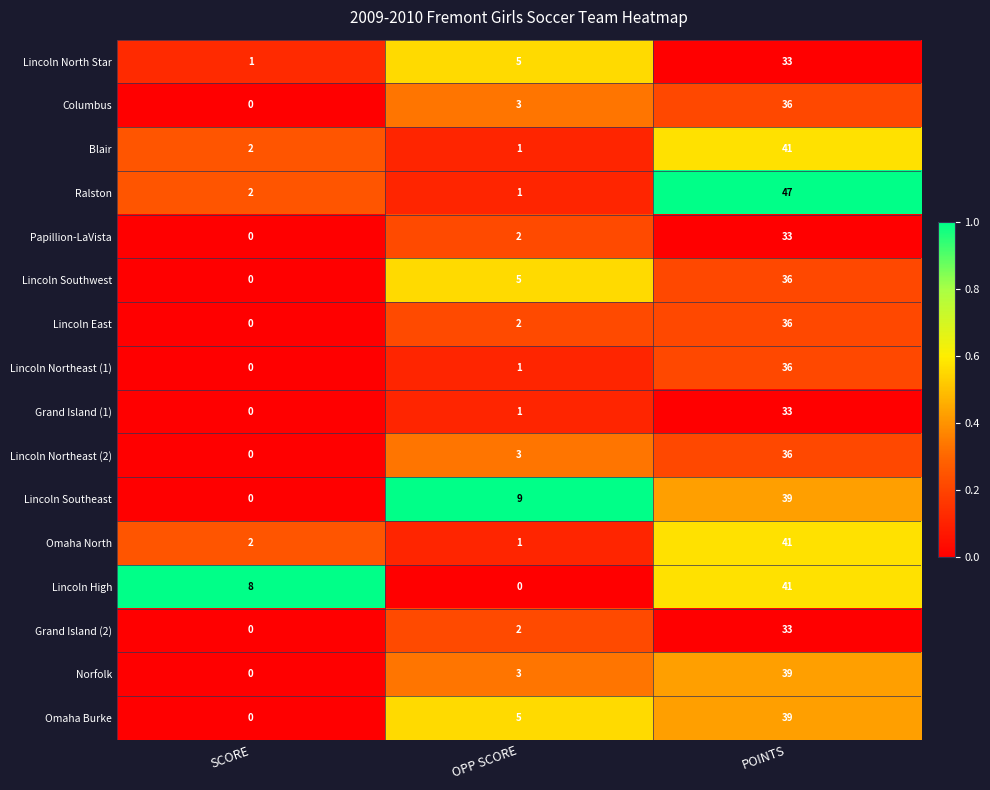

Which label corresponds to the largest value in the chart?

POINTS